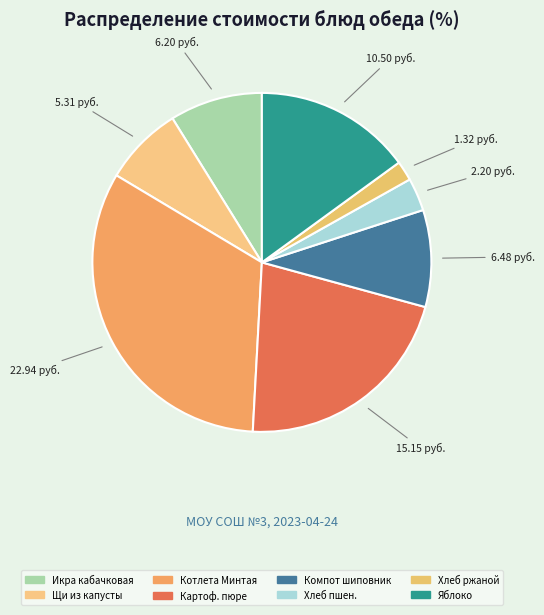

To the nearest percent, what is the difference between the largest and smallest slice percentages?

31%